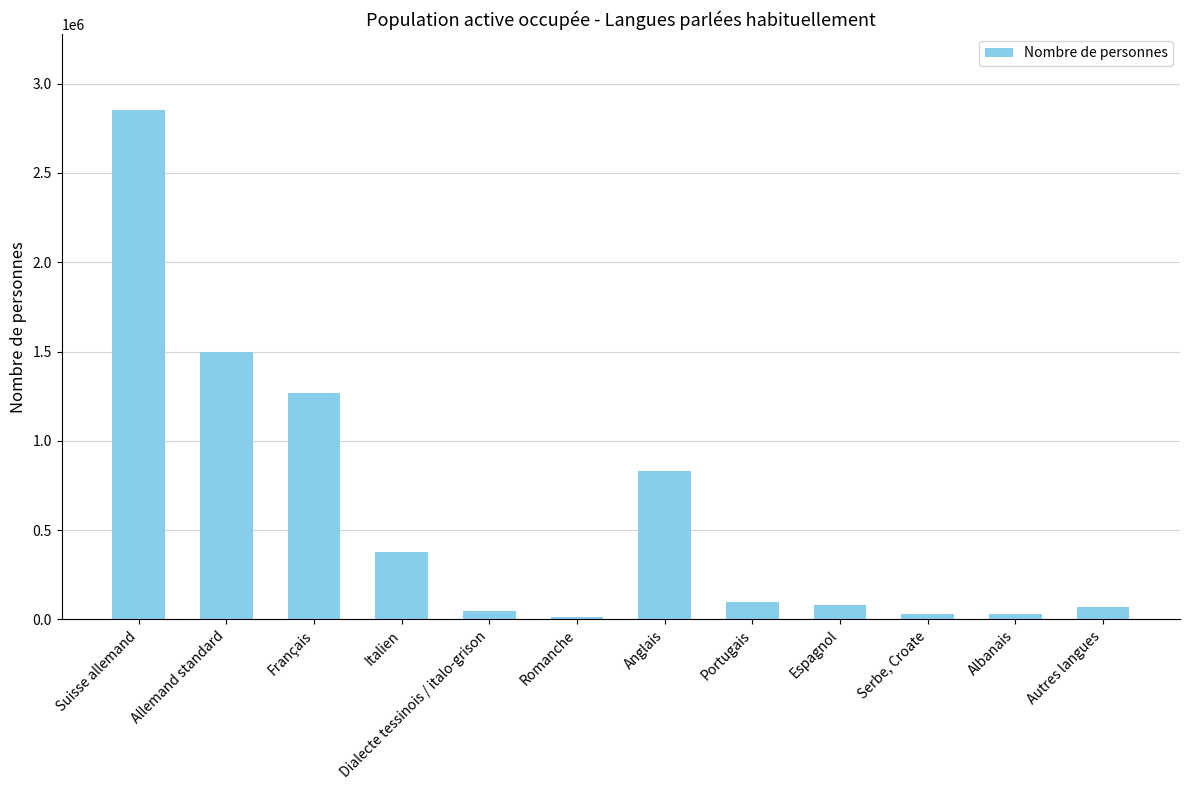

Rank the categories by value from lowest to highest.

Romanche, Serbe, Croate, Albanais, Dialecte tessinois / italo-grison, Autres langues, Espagnol, Portugais, Italien, Anglais, Français, Allemand standard, Suisse allemand